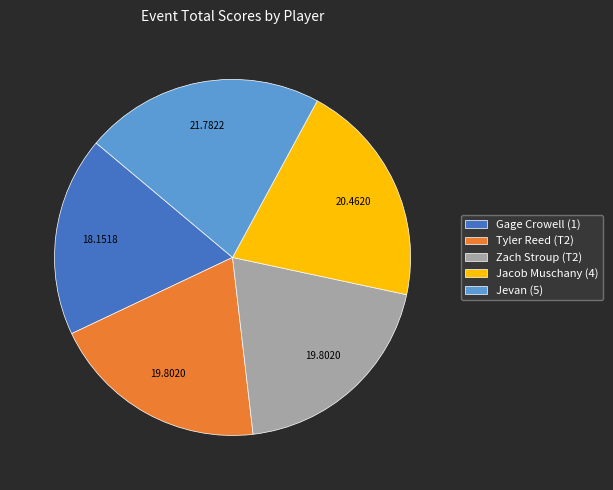

Is the sum of Zach Stroup (T2) and Jevan (5) greater than half?

No